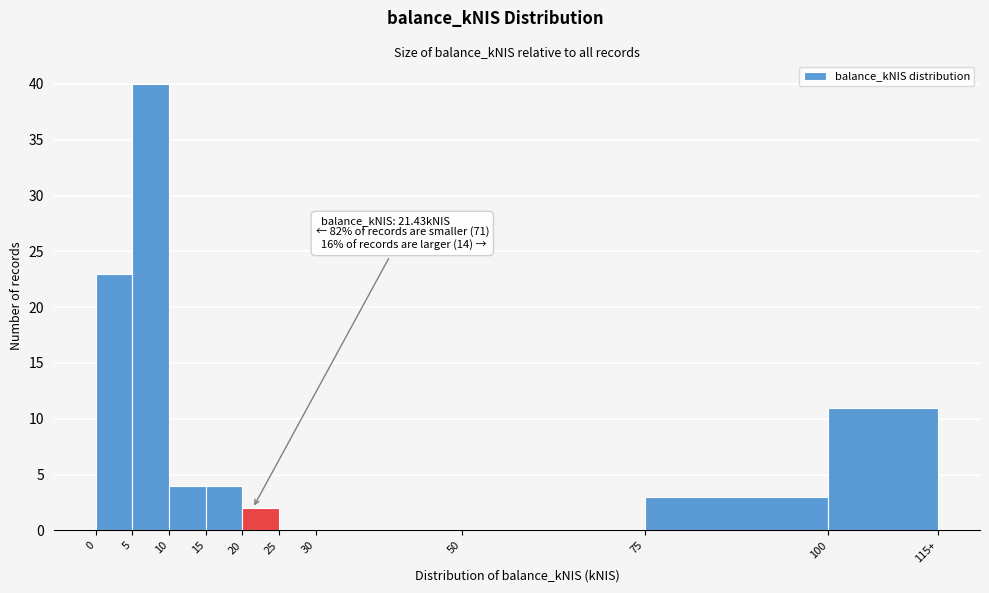

Reading right to left, extract all data points from this chart.

100=11	75=3	50=0	30=0	25=0	20=2	15=4	10=4	5=40	0=23